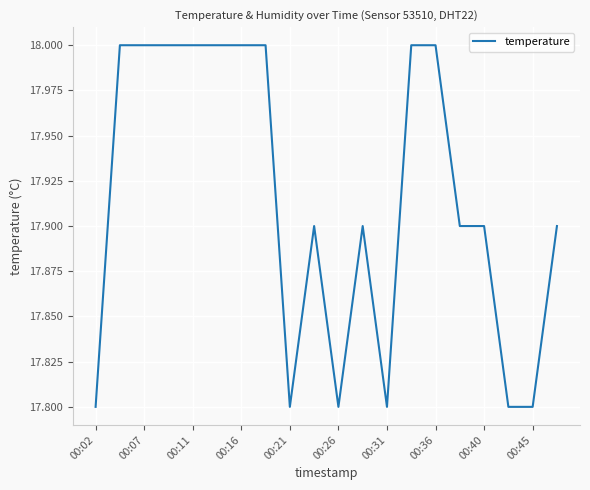

What is the greatest value displayed?

18.0